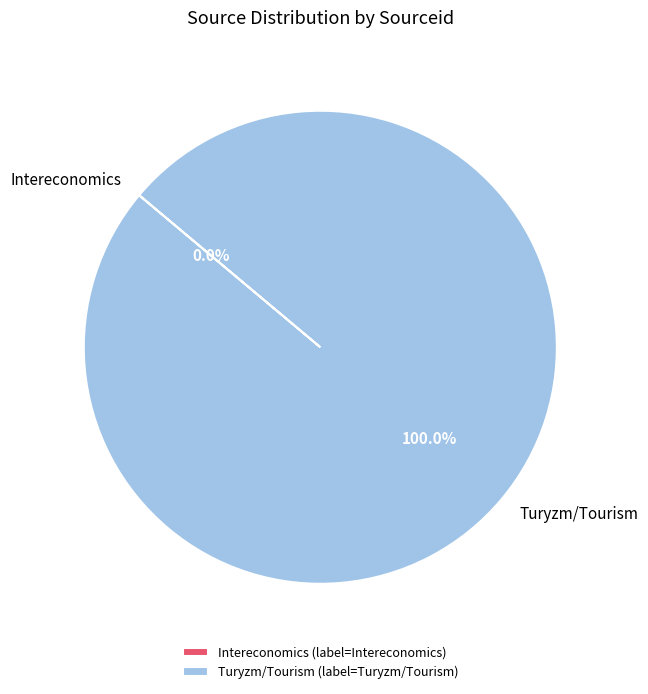

Is there a majority slice in this chart?

Yes